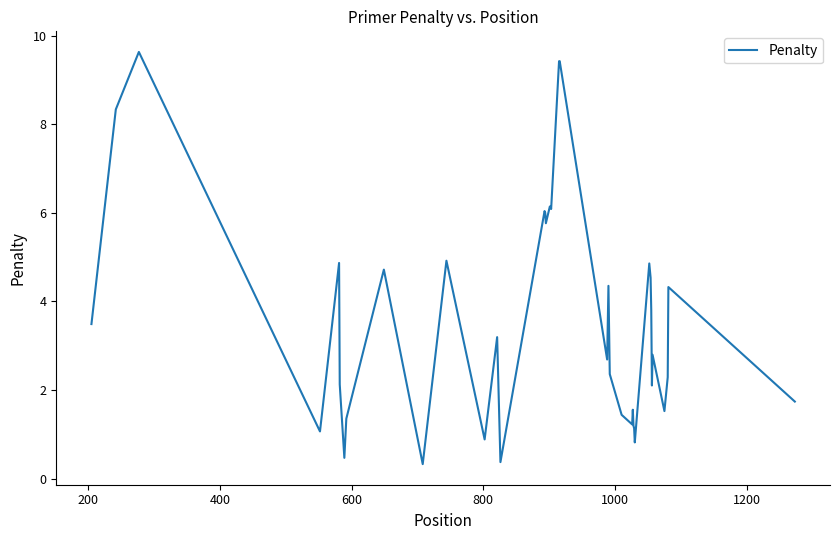

What is the difference between the maximum and minimum values?

9.3